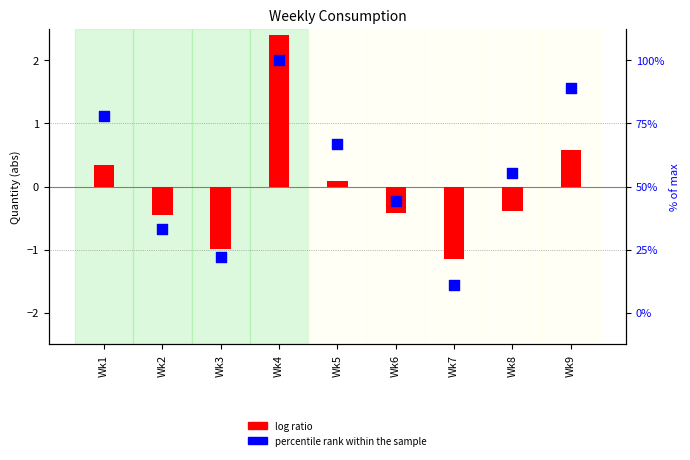

Which series has the largest Y range (max minus min)?

percentile rank within the sample